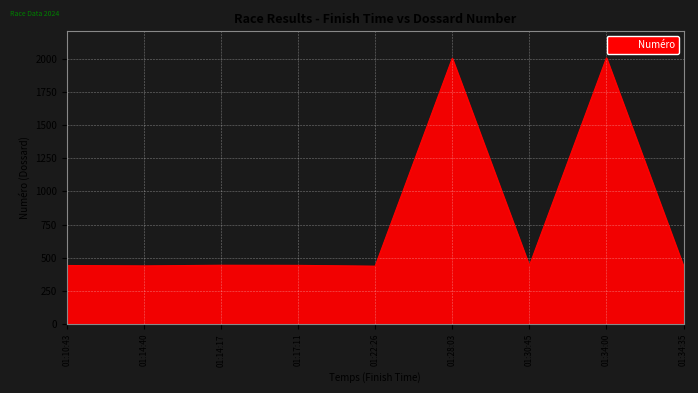

What is the maximum value shown in the chart?

2006